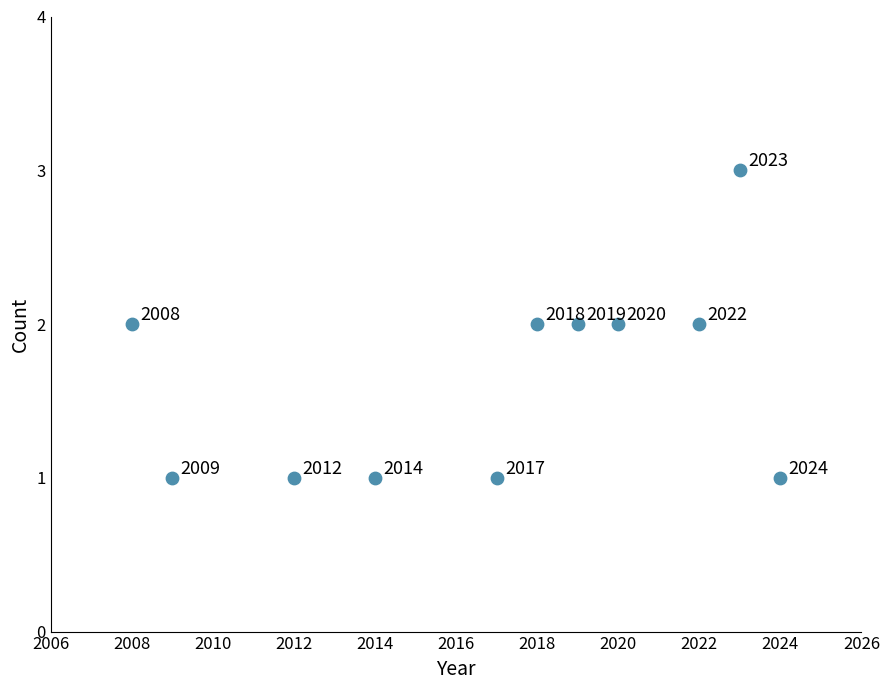

What is the average X value?

2017